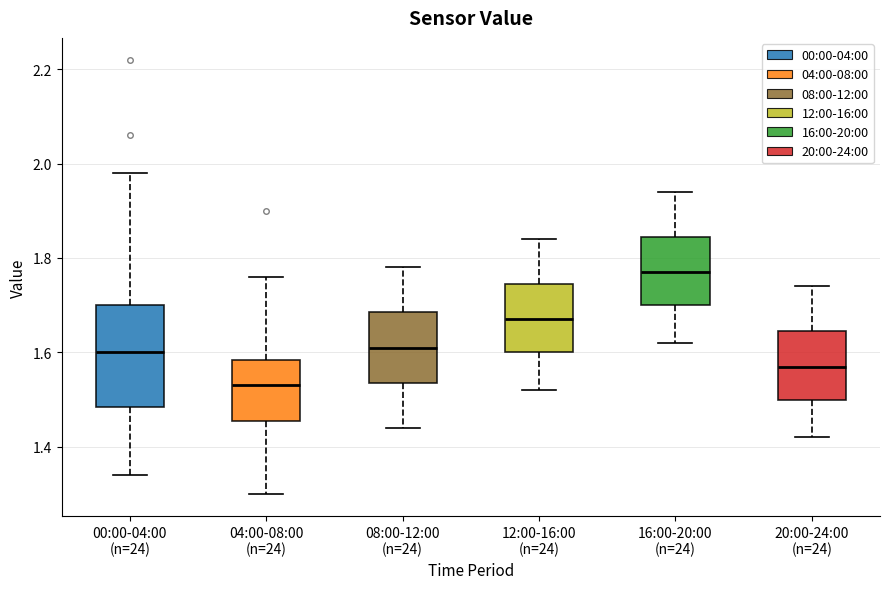

Reading left to right, transcribe this box plot: for each box, give where its median line is, the range the box spans, and where its two whiskers end, as read against the y-axis. The values are not printed on the chart, so give them approximately, as read against the axis.

00:00-04:00 (n=24): median 1.60, box 1.48 to 1.70, whiskers 1.34 to 1.98
04:00-08:00 (n=24): median 1.54, box 1.46 to 1.58, whiskers 1.30 to 1.76
08:00-12:00 (n=24): median 1.62, box 1.54 to 1.68, whiskers 1.44 to 1.78
12:00-16:00 (n=24): median 1.68, box 1.60 to 1.74, whiskers 1.52 to 1.84
16:00-20:00 (n=24): median 1.78, box 1.70 to 1.84, whiskers 1.62 to 1.94
20:00-24:00 (n=24): median 1.58, box 1.50 to 1.64, whiskers 1.42 to 1.74